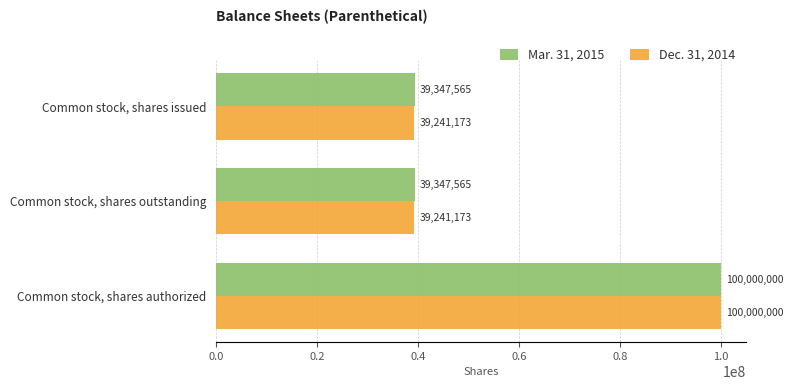

True or false: Dec. 31, 2014 has a value of 32142254 at Common stock, shares authorized.

False